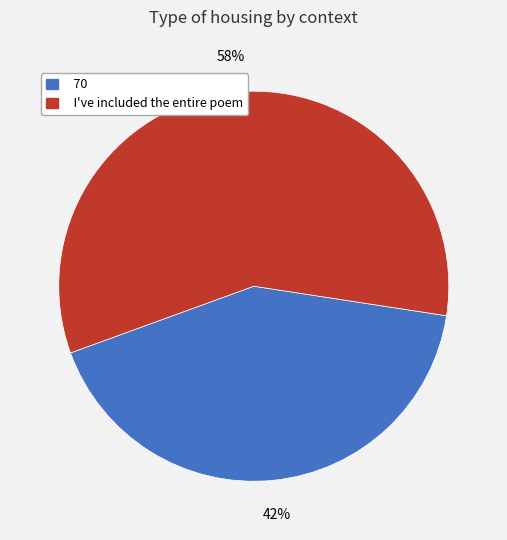

Which slice is the smallest?

70